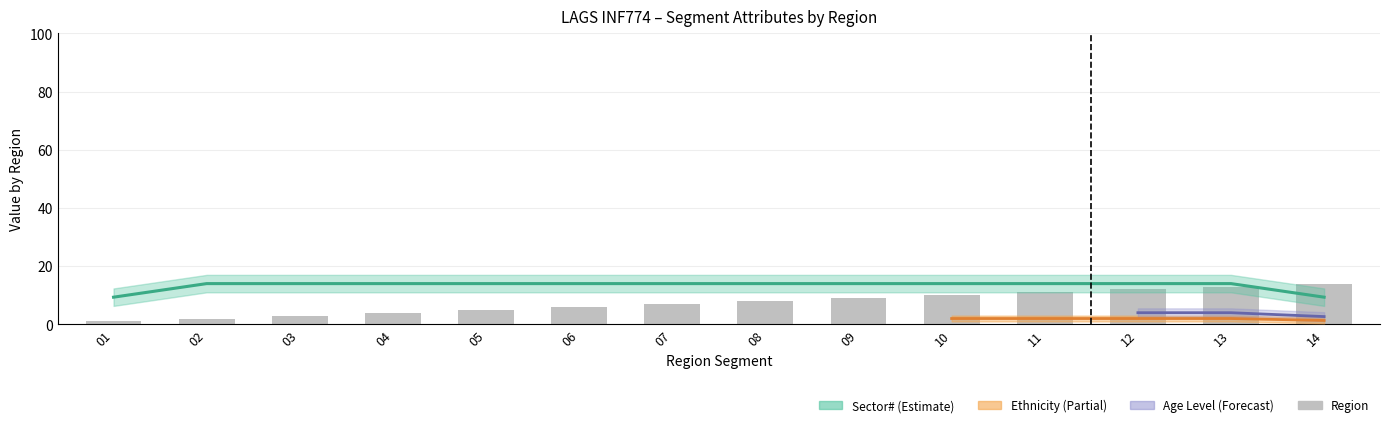

At which label does the data first exceed 8?

09